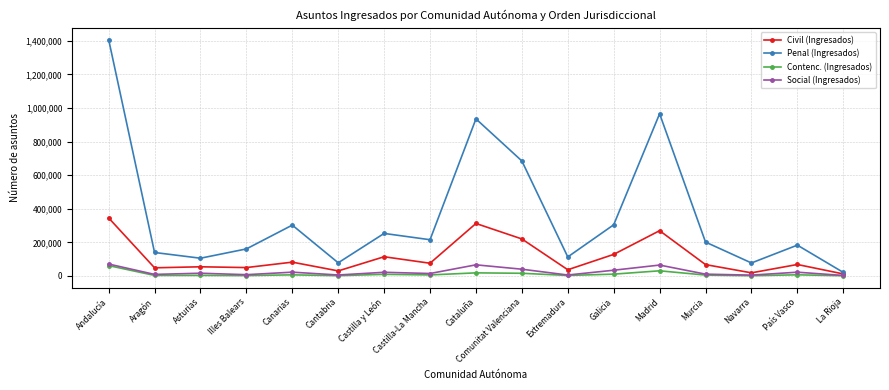

At which label does Penal (Ingresados) reach its peak?

Andalucía